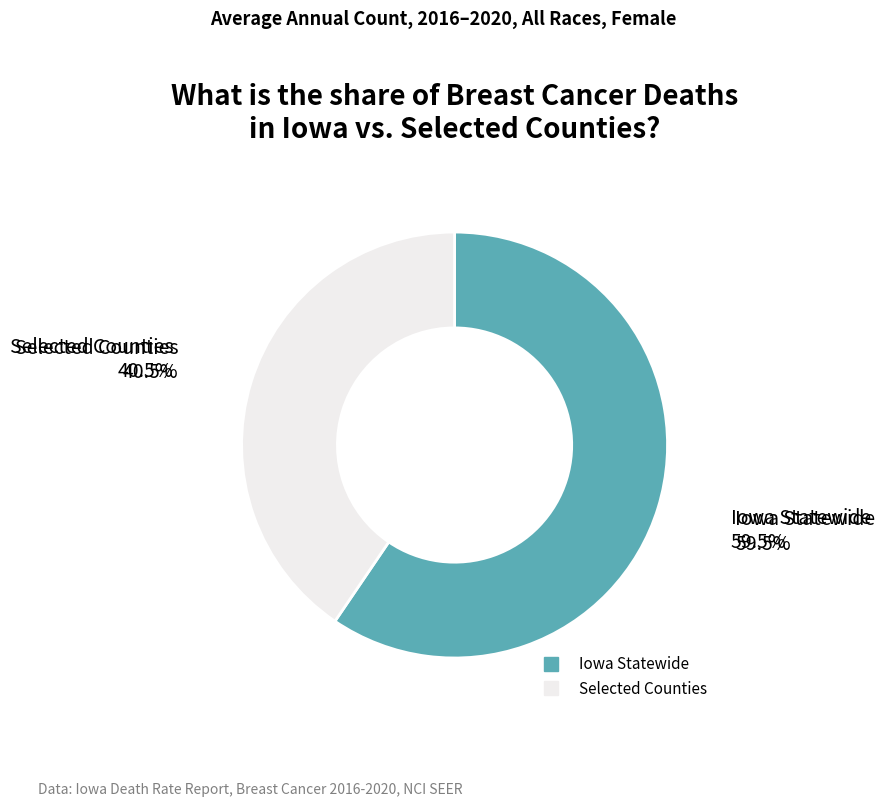

Is there any slice that represents more than half of the pie?

Yes